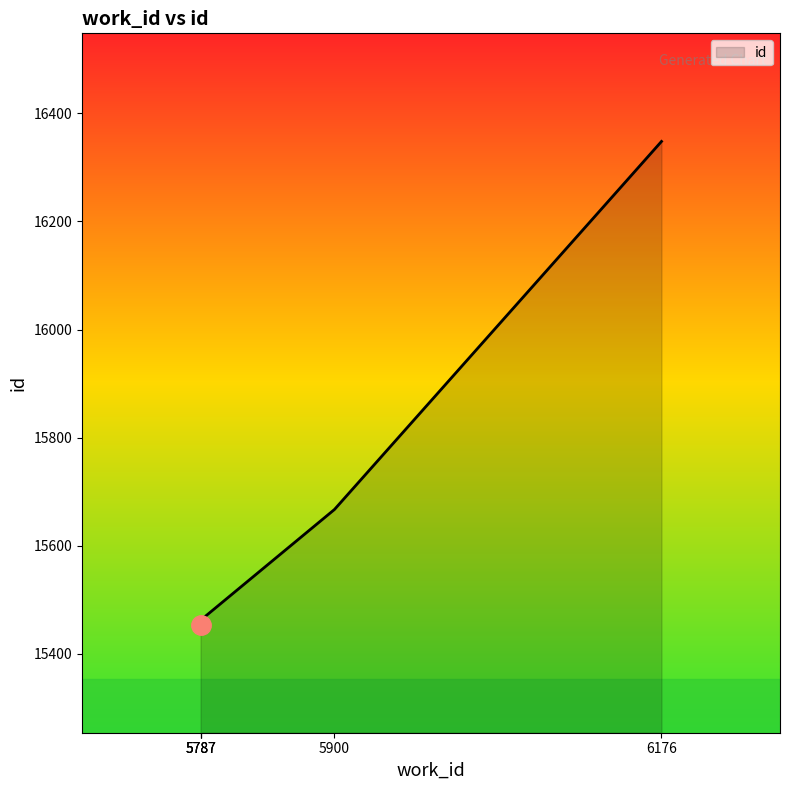

What is the difference between the values at 5787 and 5900?

206